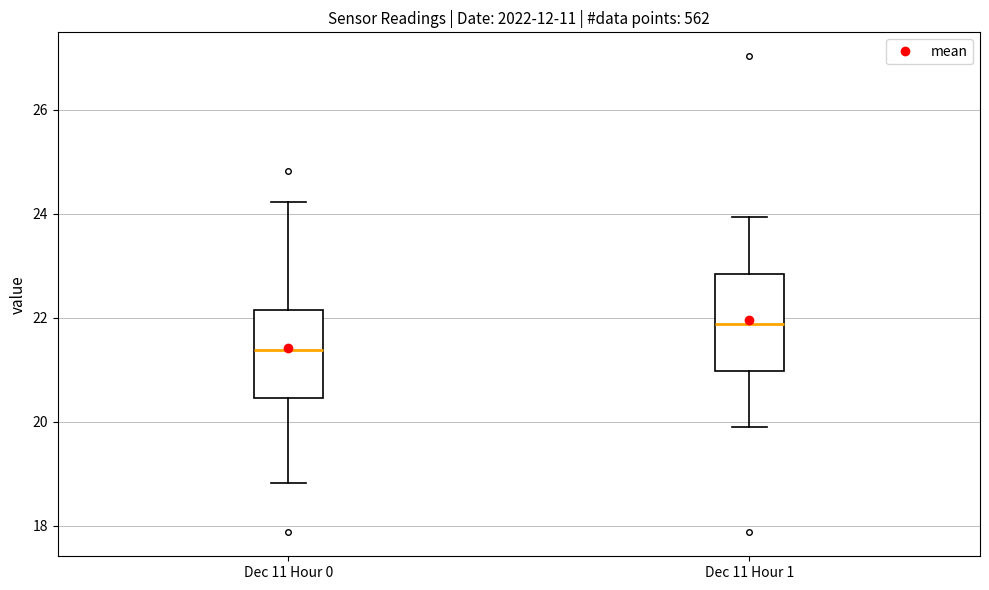

Where is the upper edge of the box for Dec 11 Hour 0 on the y-axis? The values are not printed on the chart, so give them approximately, as read against the axis.

22.2